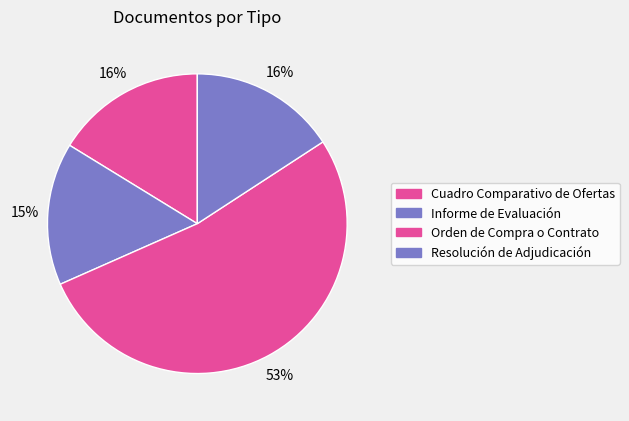

To the nearest percent, what is the difference between the largest and smallest slice percentages?

37%